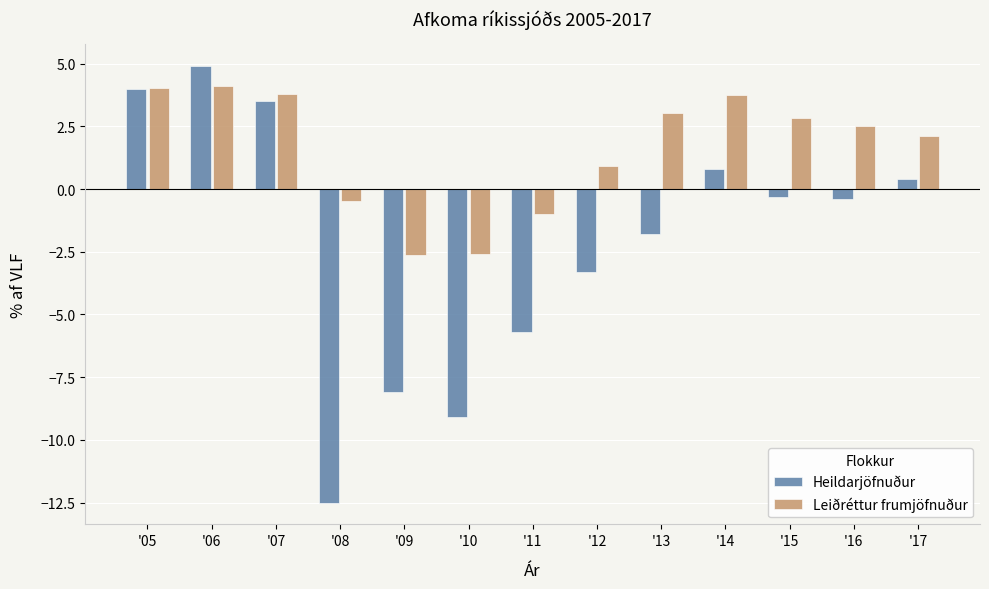

At how many categories does at least one series exceed 0?

9